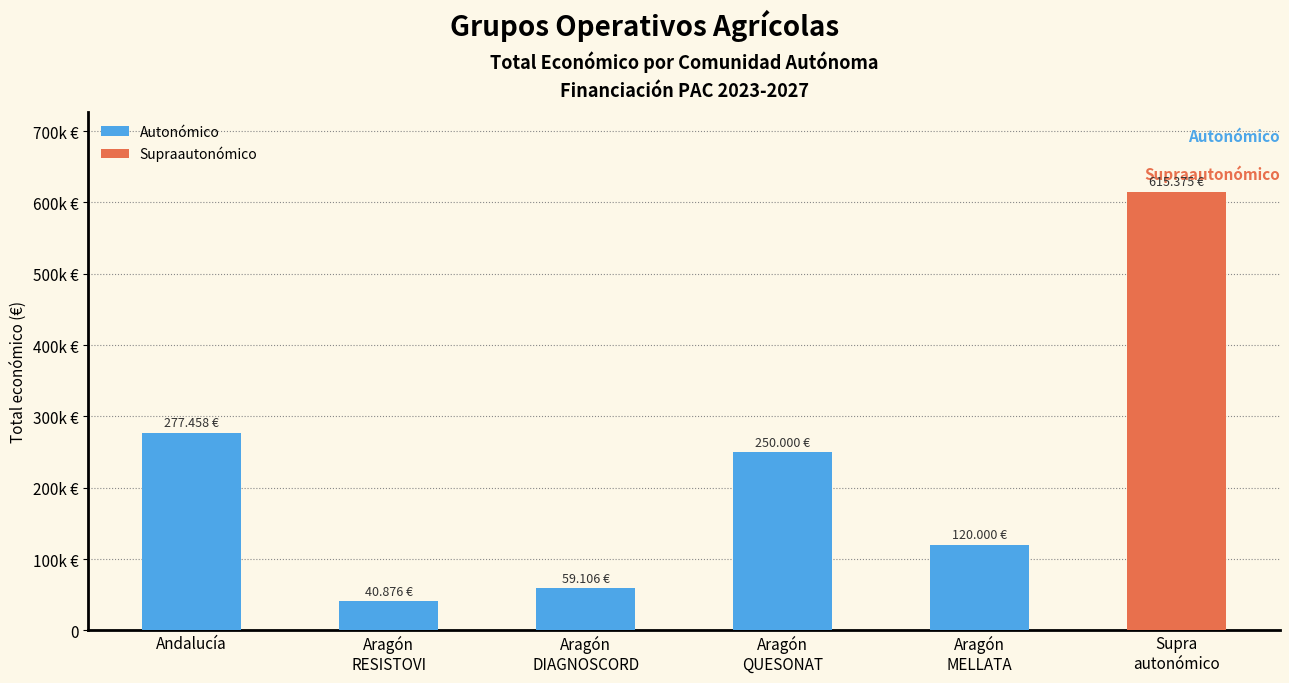

What is the label of the 3rd bar from the right?

Aragón
DIAGNOSCORD